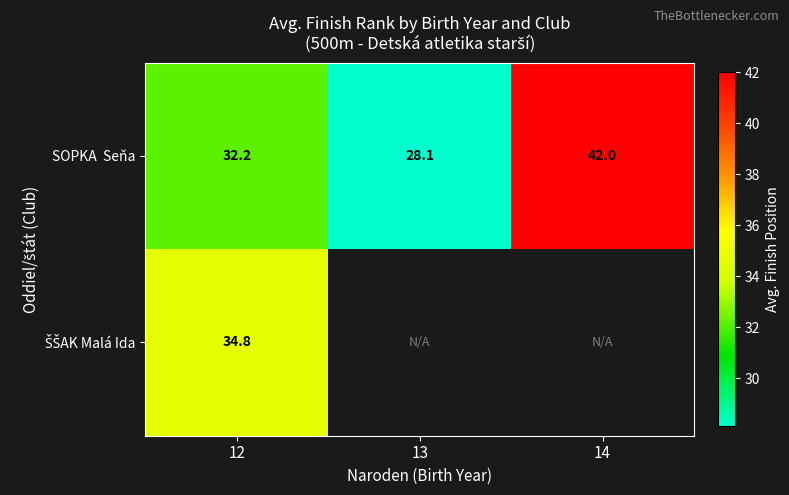

Count the number of categories in the chart.

3